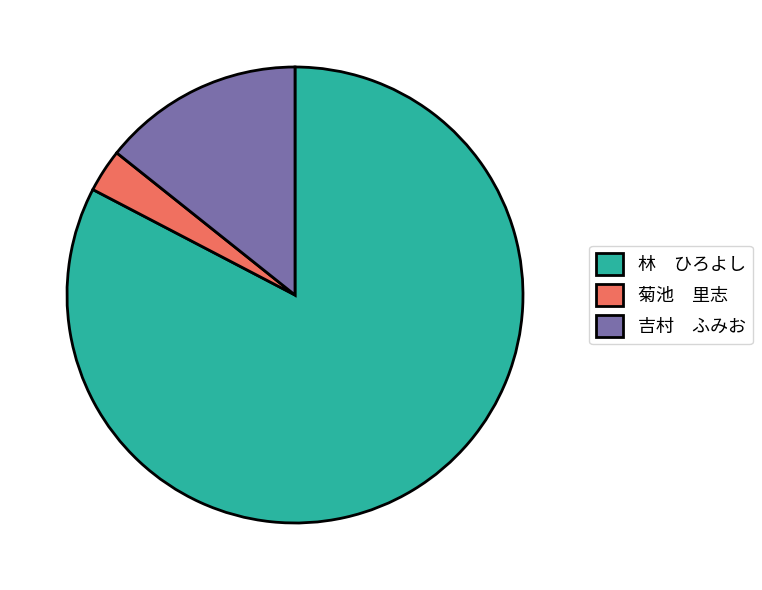

Rank the categories by value from highest to lowest.

林 ひろよし, 吉村 ふみお, 菊池 里志